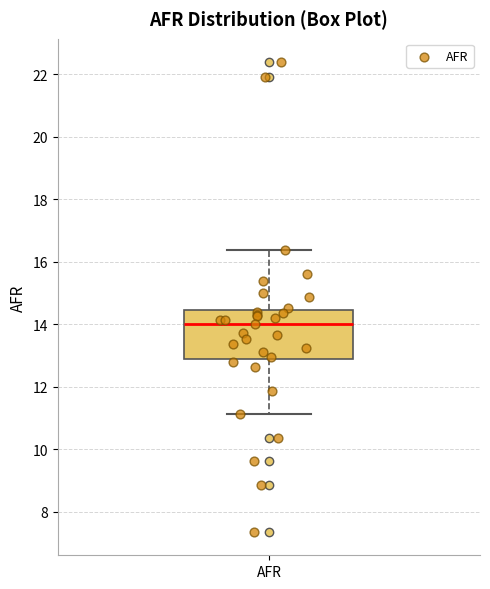

Read this box plot against the y-axis: the position of the median line, the range covered by the box, and the ends of both whiskers. The values are not printed on the chart, so give them approximately, as read against the axis.

median 14.0, box 12.8 to 14.4, whiskers 11.2 to 16.4